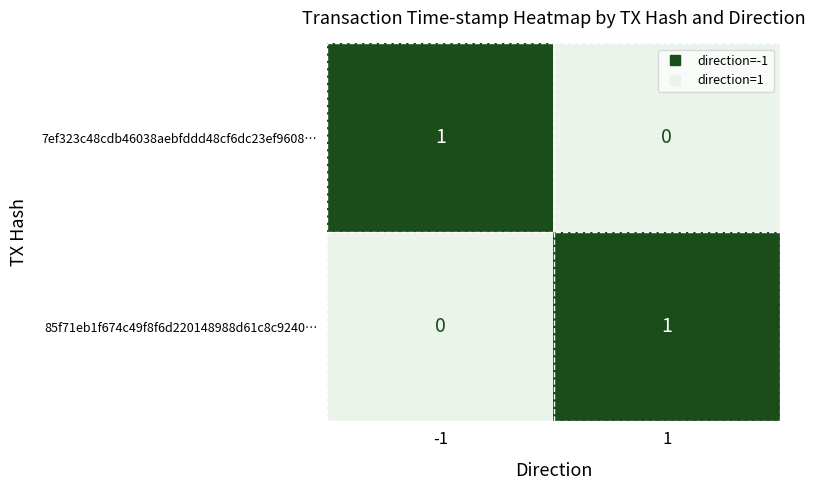

What is the spread (max minus min) of values at -1?

1